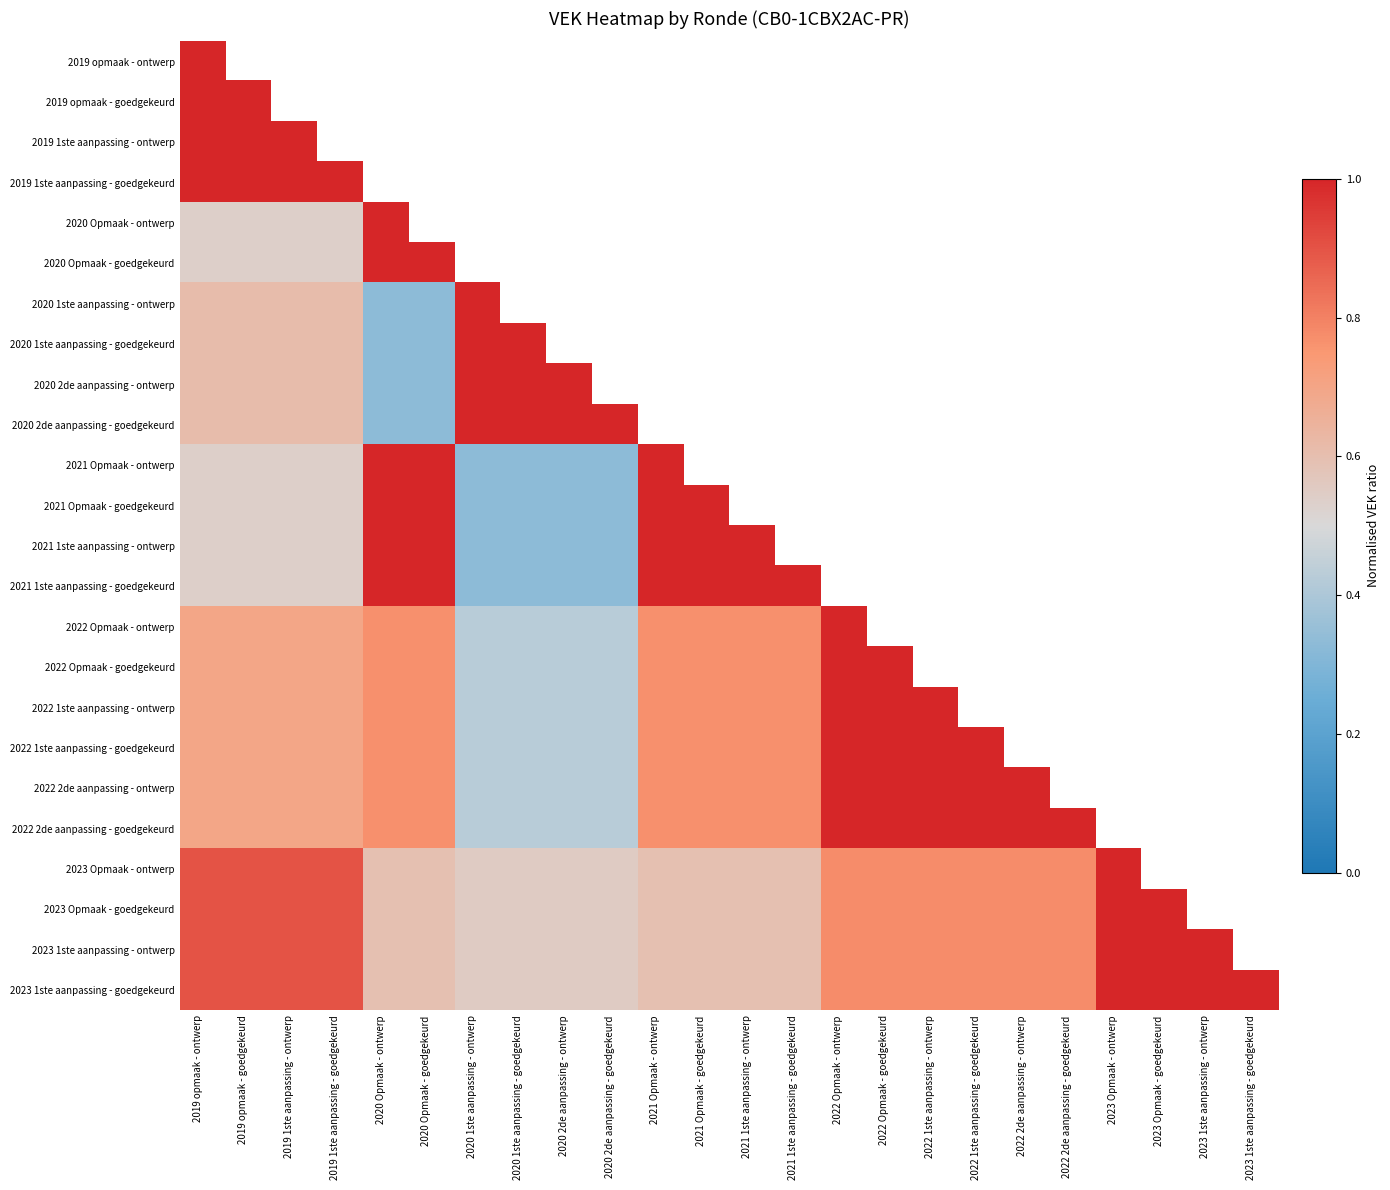

What is the maximum value for 2022 2de aanpassing - ontwerp?

1.0